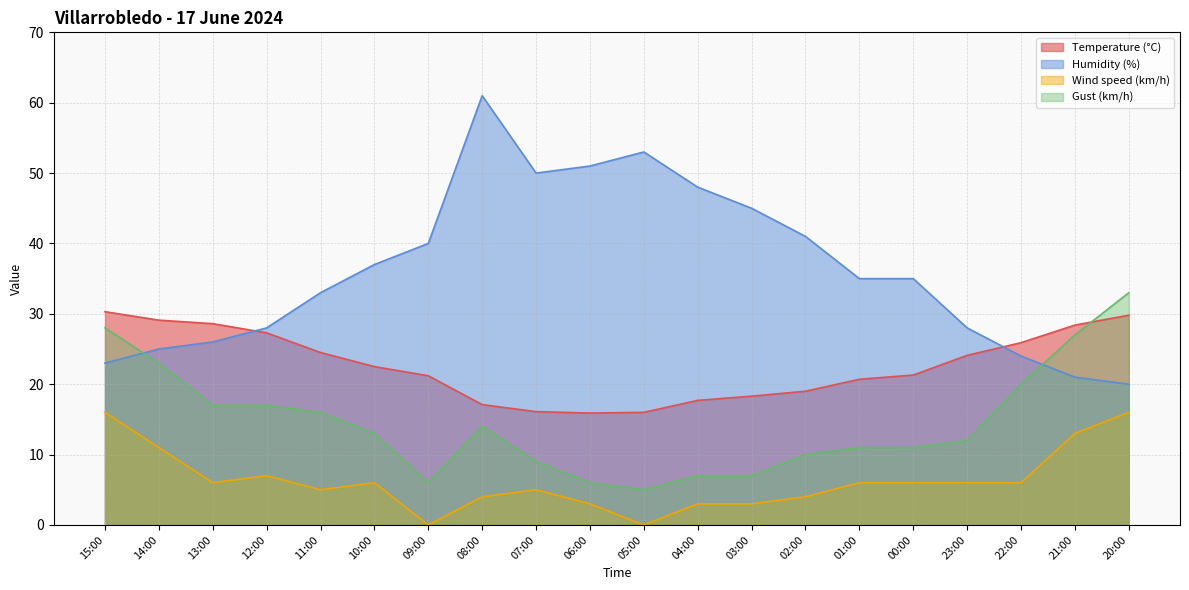

What is the sum of all Gust (km/h) values?

292.0